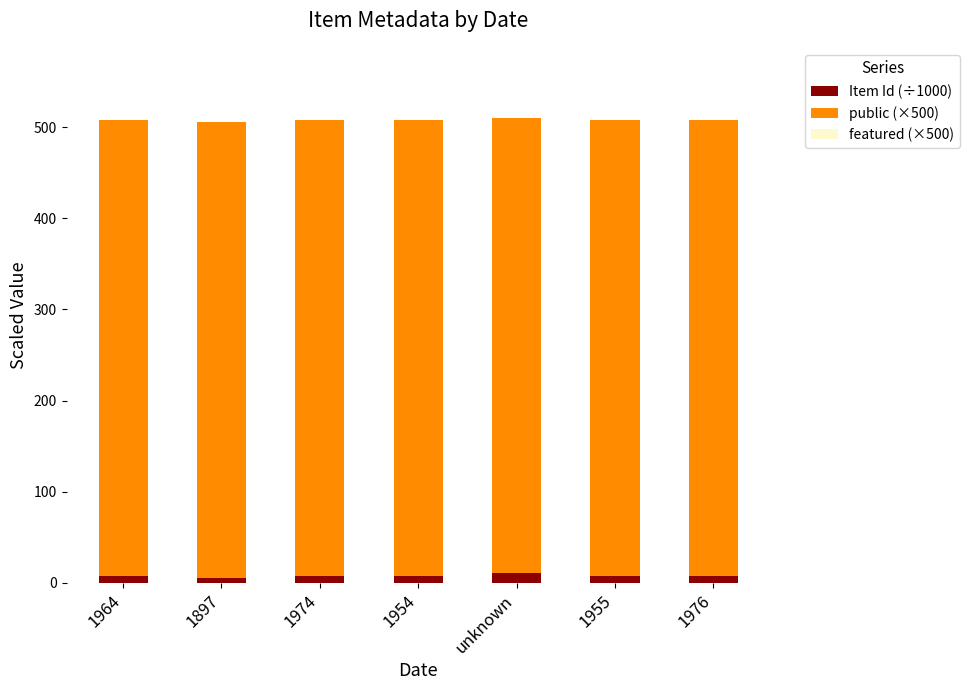

The Item Id (÷1000) series shows 7.4 at 1955. True or false?

True